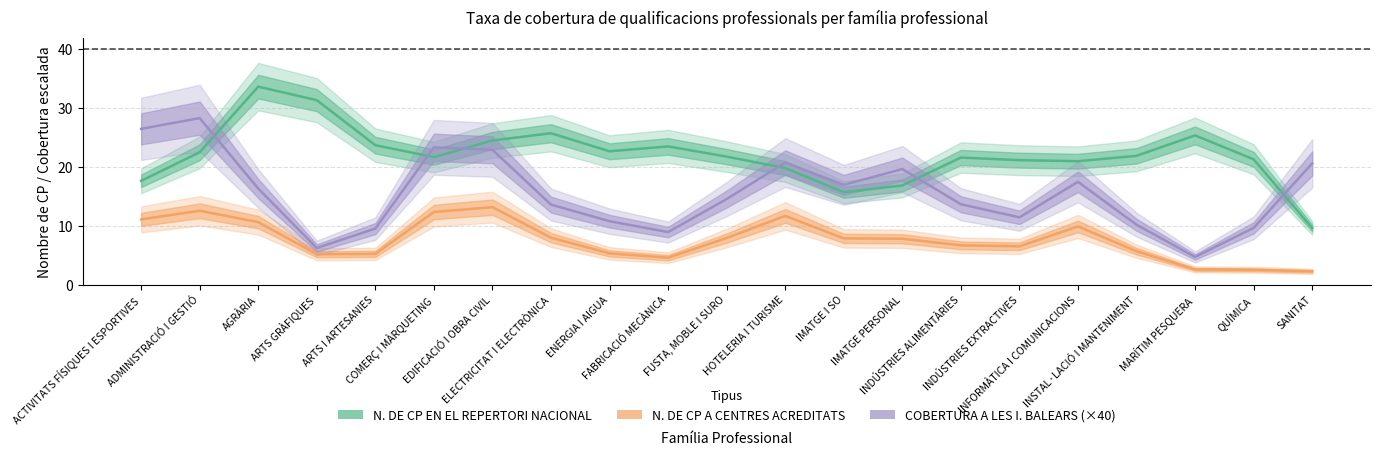

At MARÍTIM PESQUERA, list the series in order from largest to smallest.

N. DE CP EN EL REPERTORI NACIONAL, COBERTURA A LES I. BALEARS (×40), N. DE CP A CENTRES ACREDITATS